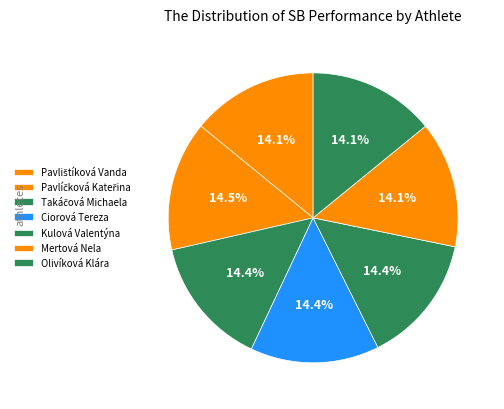

Approximately how many times larger is the value at Olivíková Klára compared to Ciorová Tereza?

1.0